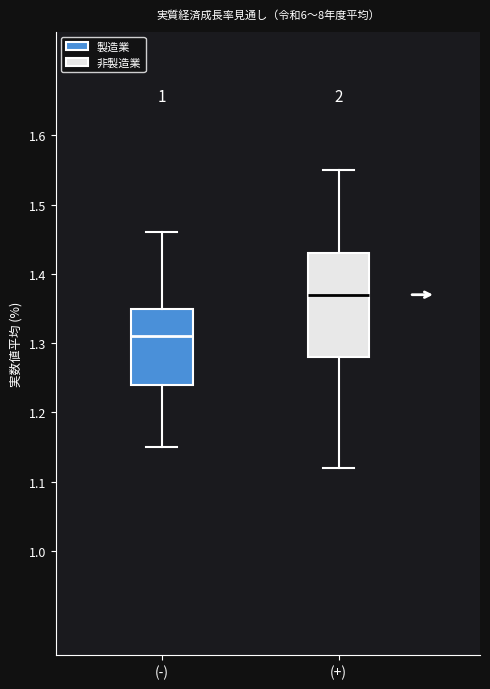

Which box has the lowest median line?

(-)